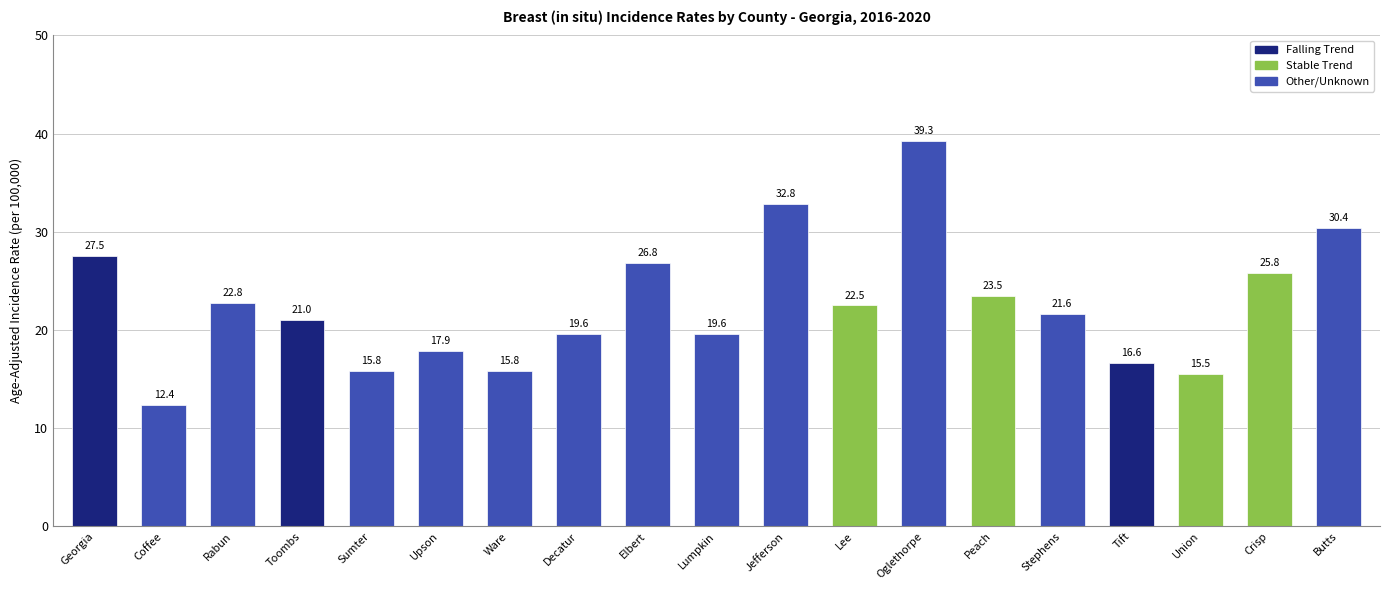

What is the difference between the second highest and second lowest values?

17.3